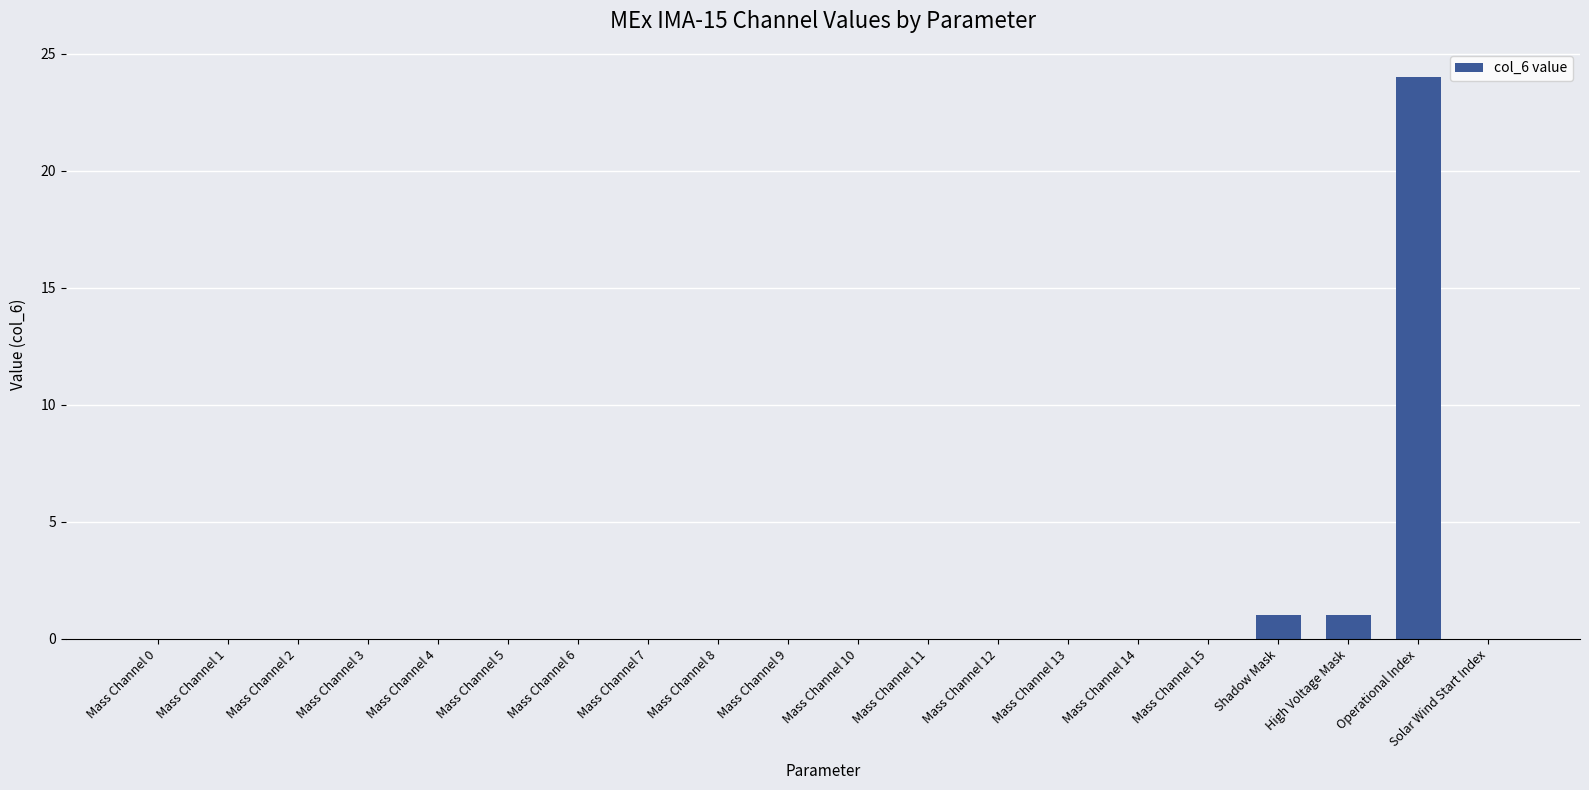

Which label corresponds to the largest value in the chart?

Operational Index